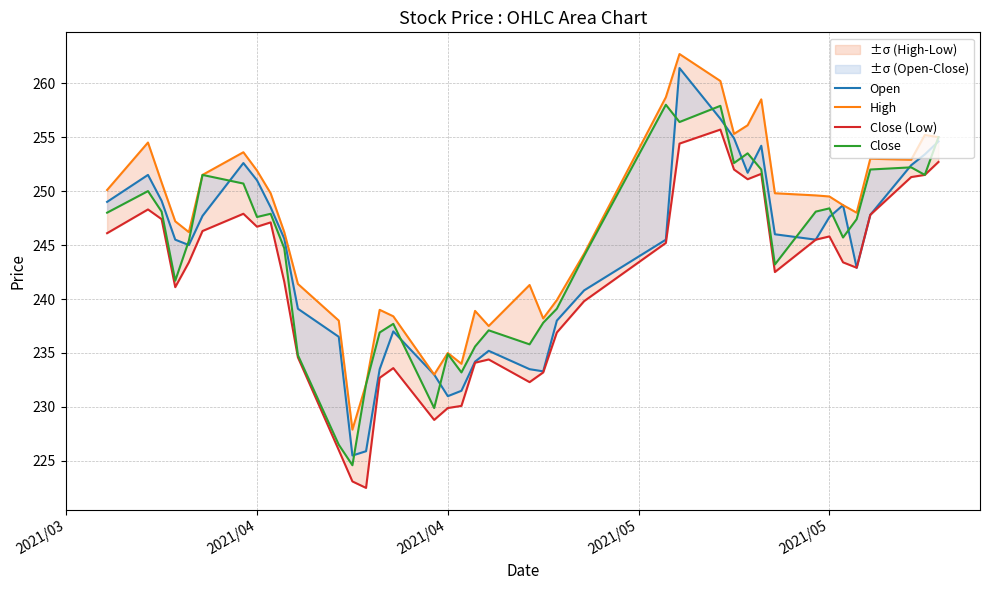

What is the average value of the Close (Low) series?

241.5